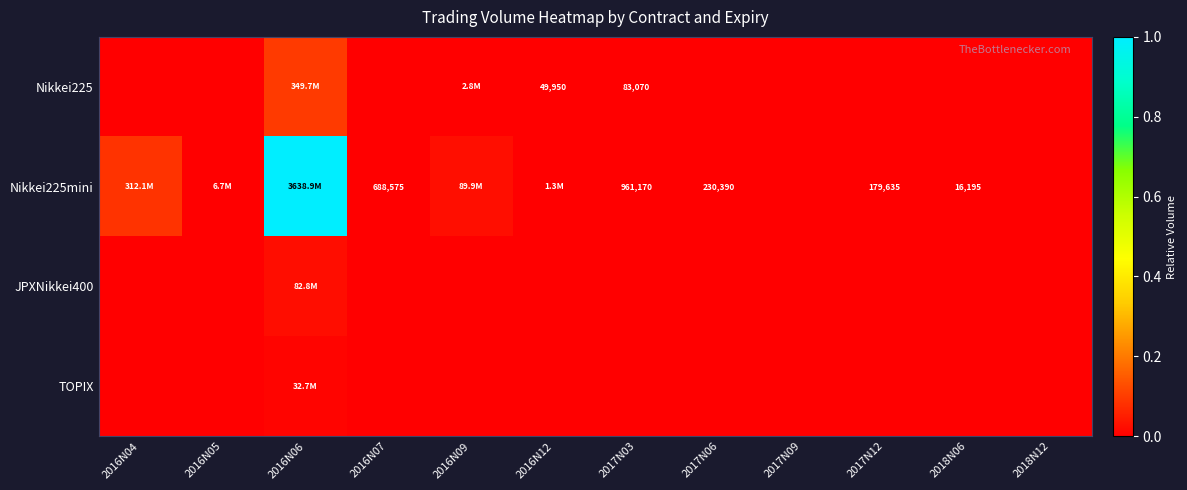

Rank the series at 2016N07 from highest to lowest value.

Nikkei225mini, Nikkei225, JPXNikkei400, TOPIX